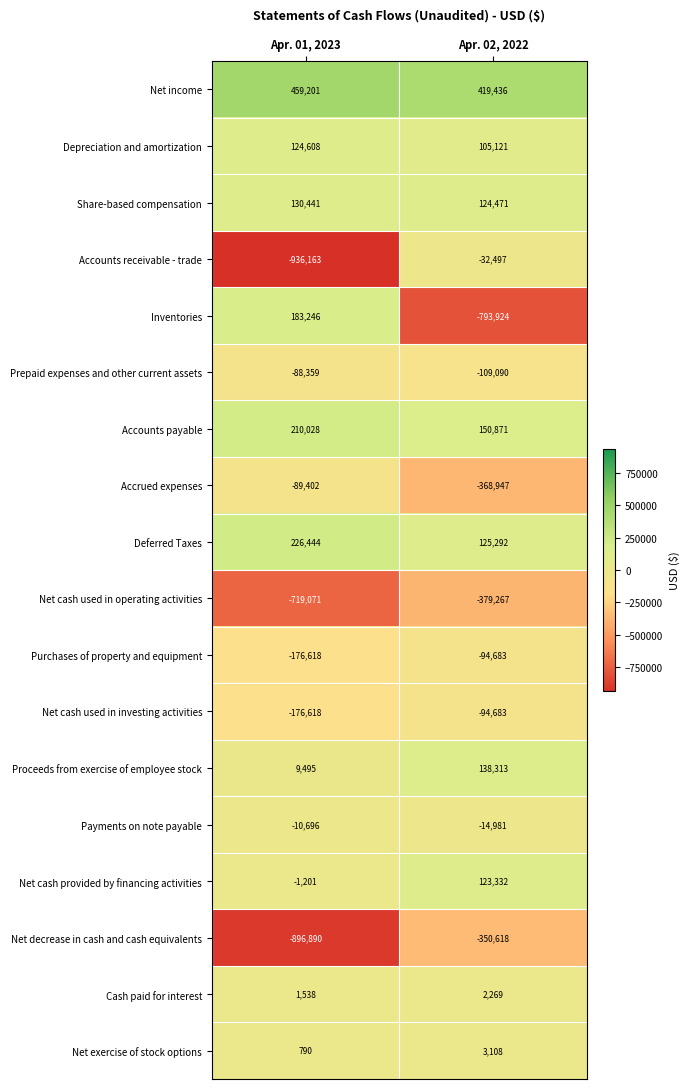

What is the maximum value shown in the chart?

459201